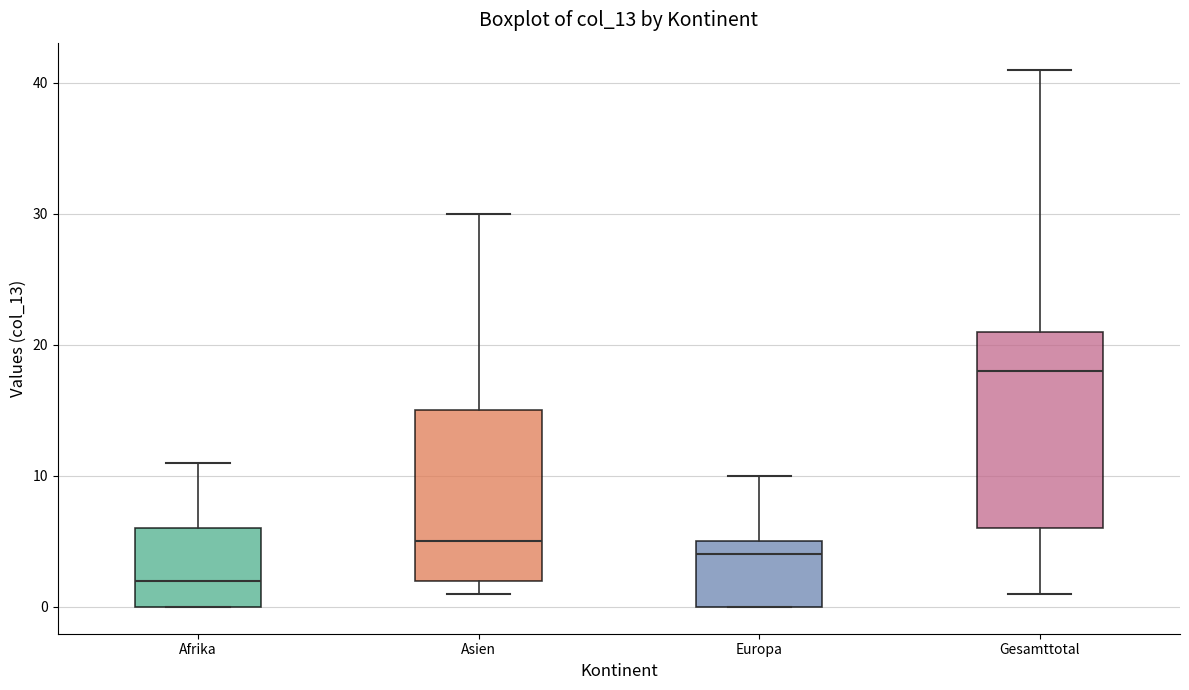

Which box's median line is the lowest?

Afrika